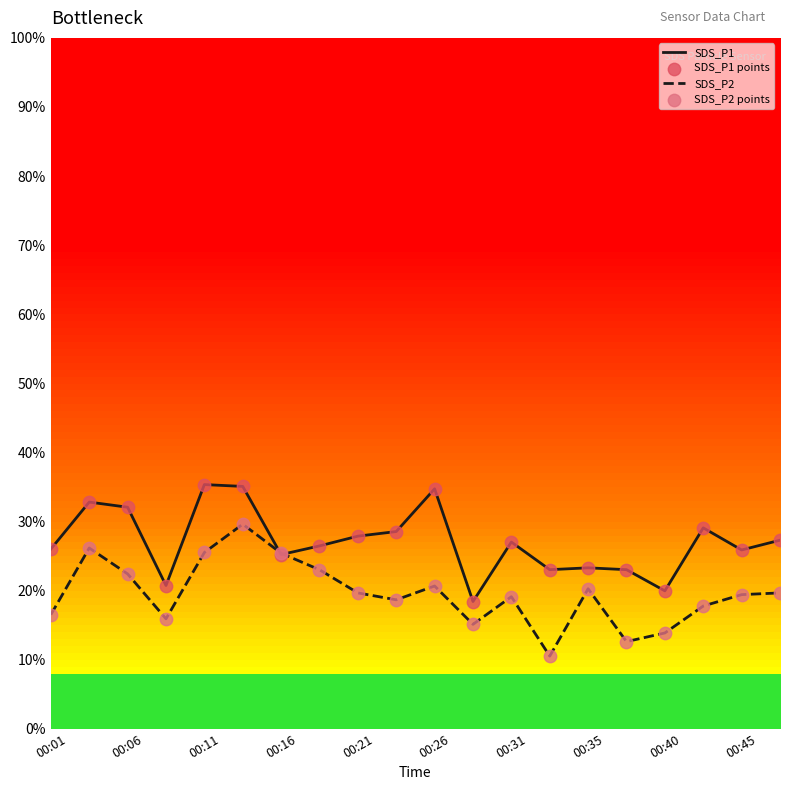

Which series has the largest total across all categories?

SDS_P1